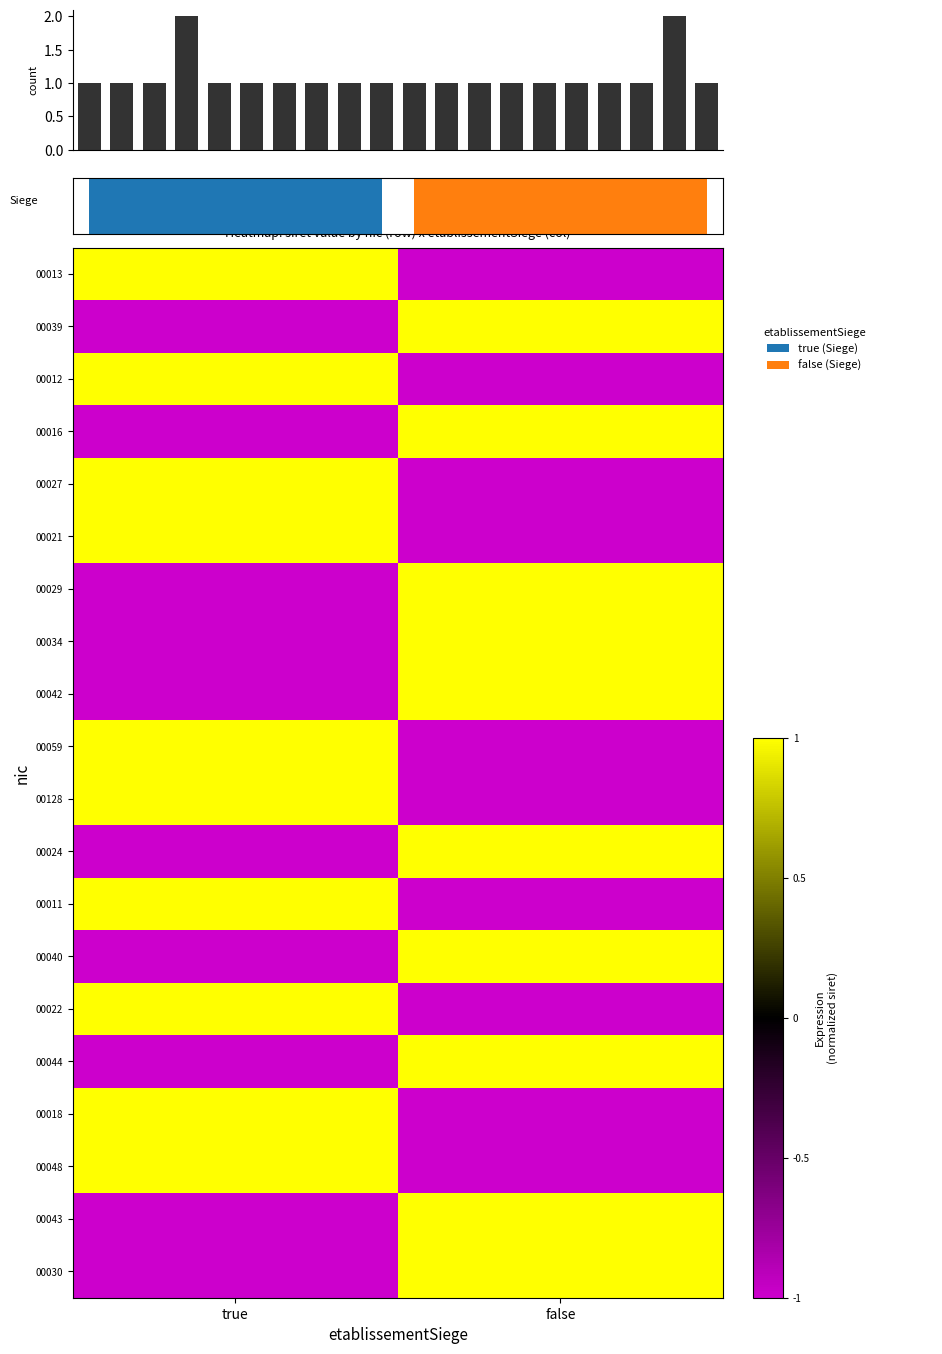

Reading right to left, what are all the values shown in this chart?

00013: false=-1	true=1
00039: false=1	true=-1
00012: false=-1	true=1
00016: false=1	true=-1
00027: false=-1	true=1
00021: false=-1	true=1
00029: false=1	true=-1
00034: false=1	true=-1
00042: false=1	true=-1
00059: false=-1	true=1
00128: false=-1	true=1
00024: false=1	true=-1
00011: false=-1	true=1
00040: false=1	true=-1
00022: false=-1	true=1
00044: false=1	true=-1
00018: false=-1	true=1
00048: false=-1	true=1
00043: false=1	true=-1
00030: false=1	true=-1